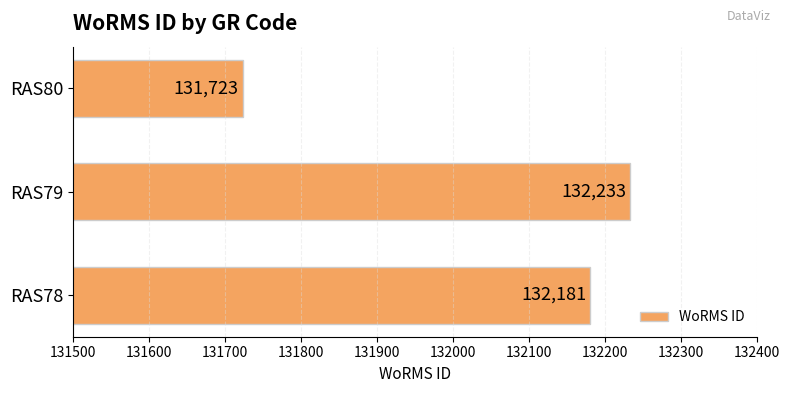

Which has a higher value, RAS78 or RAS80?

RAS78